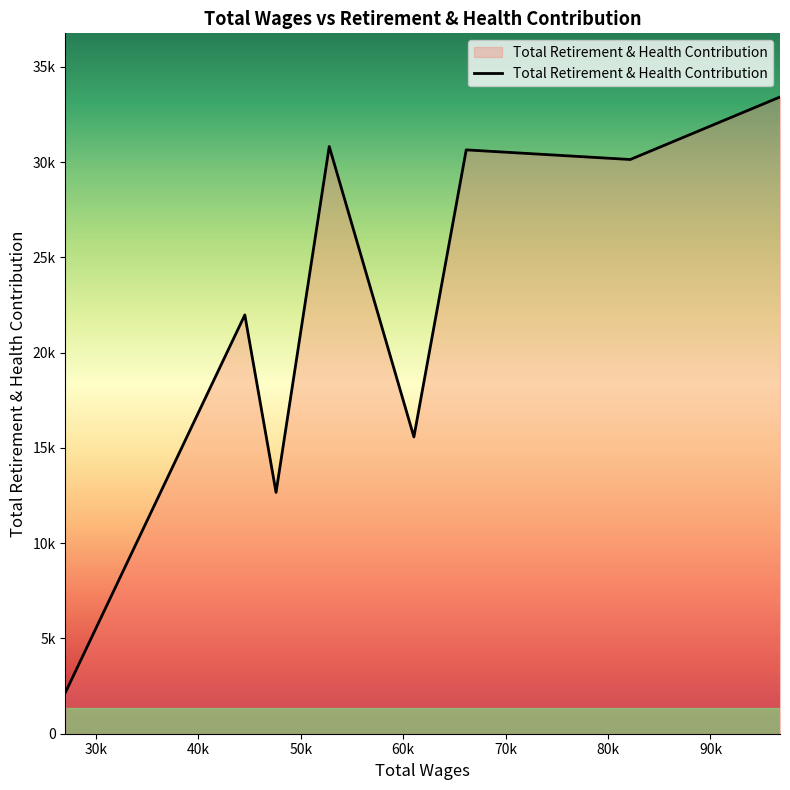

Does the chart have visible grid lines?

No